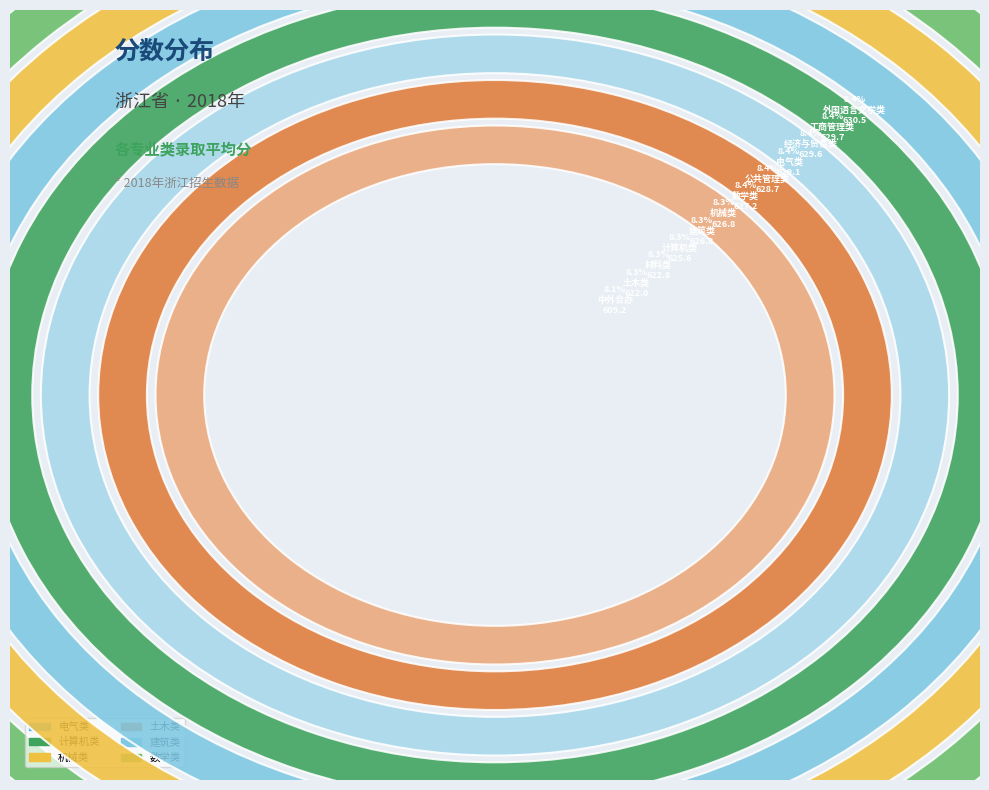

The 外国语言文学类 slice represents 3% of the pie. True or false?

False